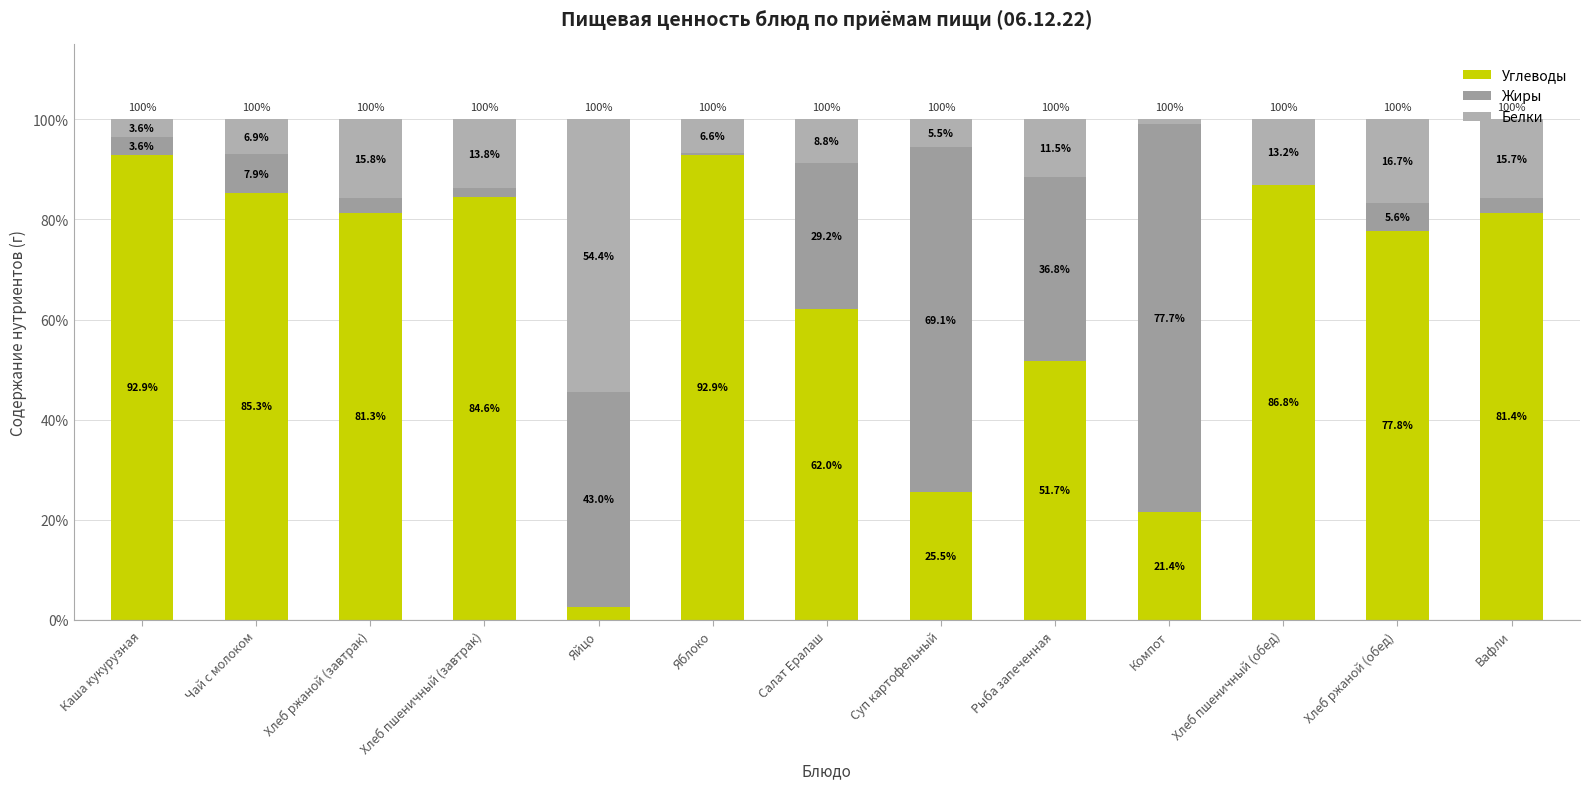

Are the bars grouped side by side (vs. stacked)?

No